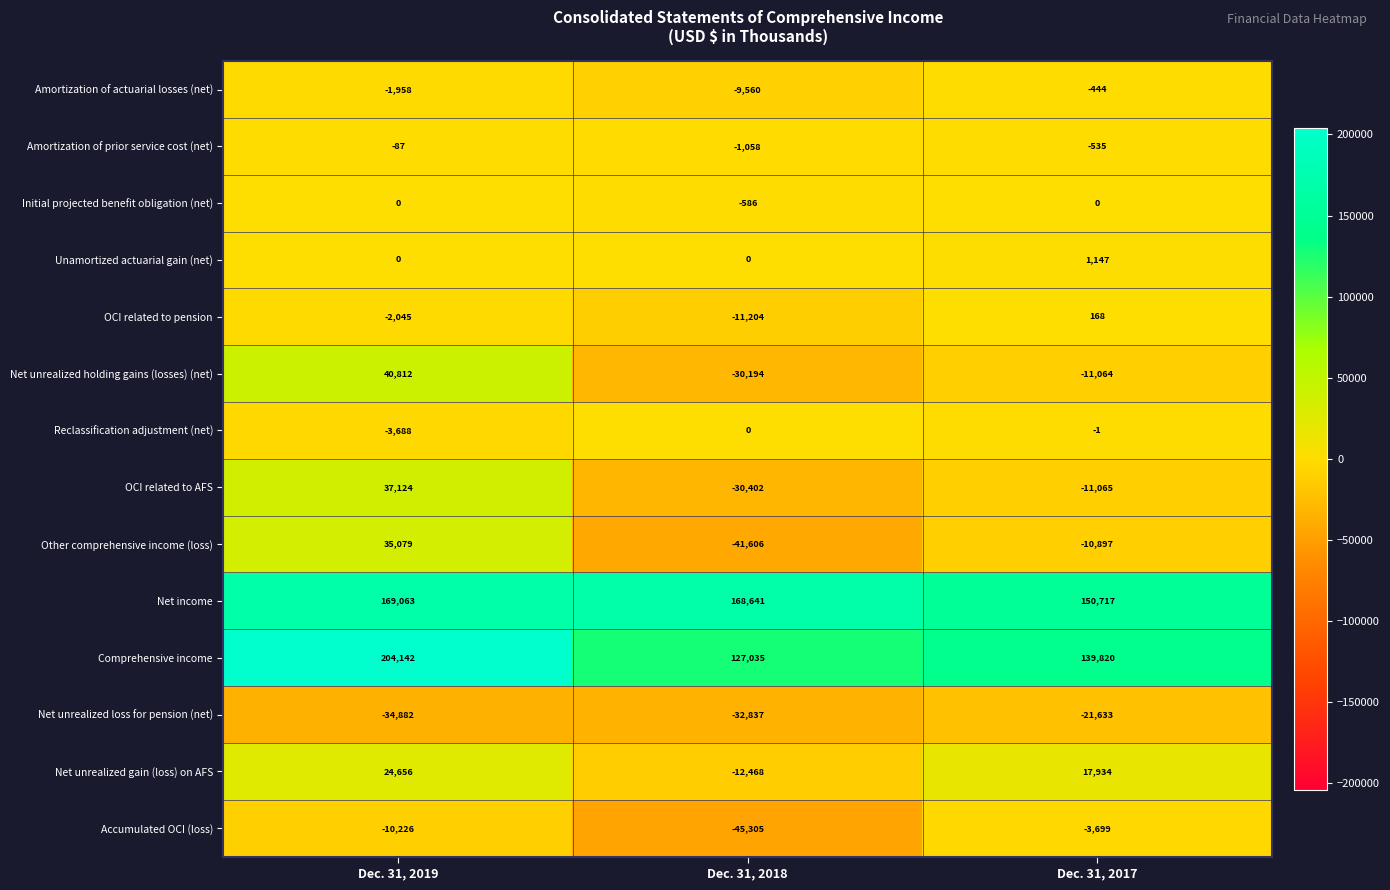

At which category does the chart reach its peak across all series?

Dec. 31, 2019